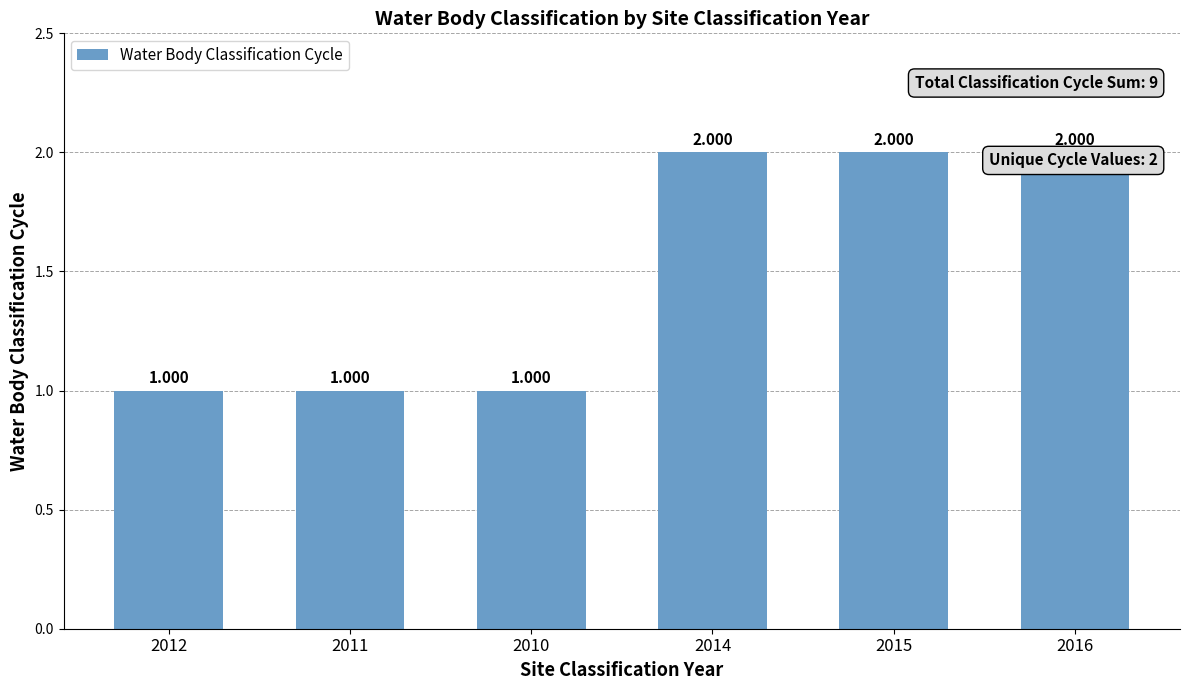

List the labels in order of value, smallest first.

2012, 2011, 2010, 2014, 2015, 2016